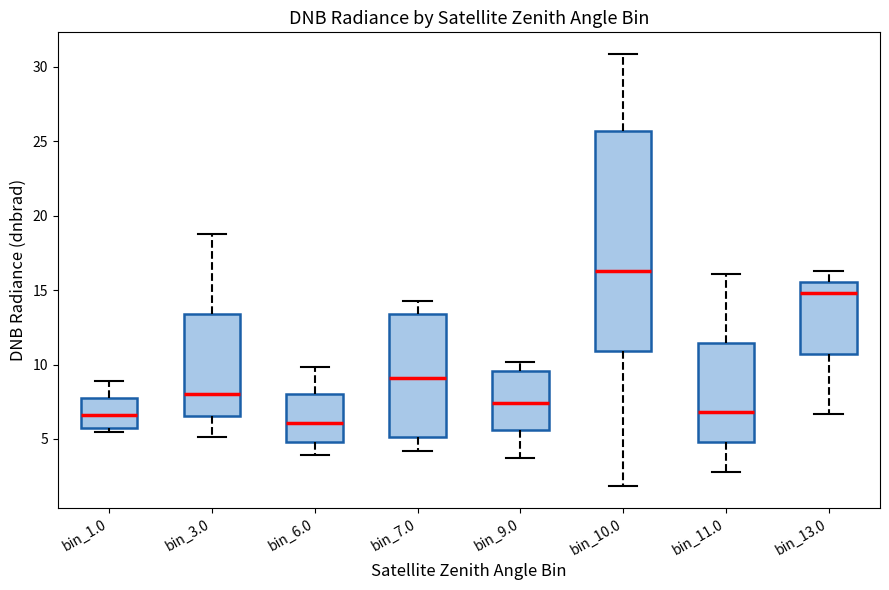

Reading left to right, transcribe this box plot: for each box, give where its median line is, the range the box spans, and where its two whiskers end, as read against the y-axis. The values are not printed on the chart, so give them approximately, as read against the axis.

bin_1.0: median 6.5, box 5.5 to 8.0, whiskers 5.5 (just below the box's lower edge) to 9.0
bin_3.0: median 8.0, box 6.5 to 13.5, whiskers 5.0 to 19.0
bin_6.0: median 6.0, box 5.0 to 8.0, whiskers 4.0 to 10.0
bin_7.0: median 9.0, box 5.0 to 13.5, whiskers 4.0 to 14.0
bin_9.0: median 7.5, box 5.5 to 9.5, whiskers 3.5 to 10.0
bin_10.0: median 16.5, box 11.0 to 25.5, whiskers 2.0 to 31.0
bin_11.0: median 7.0, box 5.0 to 11.5, whiskers 3.0 to 16.0
bin_13.0: median 15.0, box 10.5 to 15.5, whiskers 6.5 to 16.5